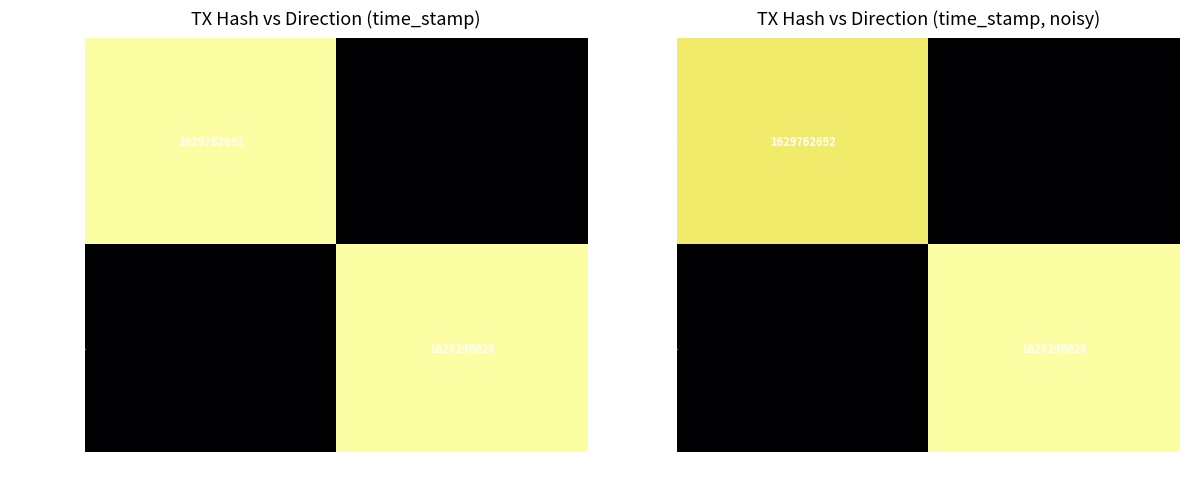

What is the average value of the 68c121c3... series?

813560034.9